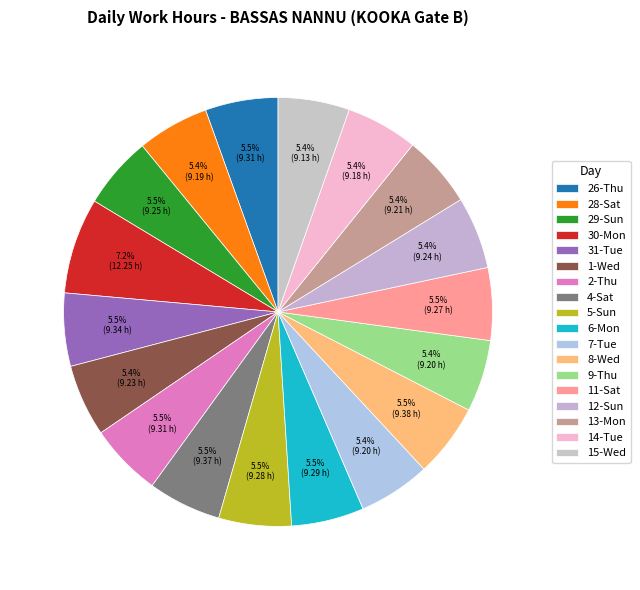

Approximately how many times larger is the value at 7-Tue compared to 31-Tue?

1.0